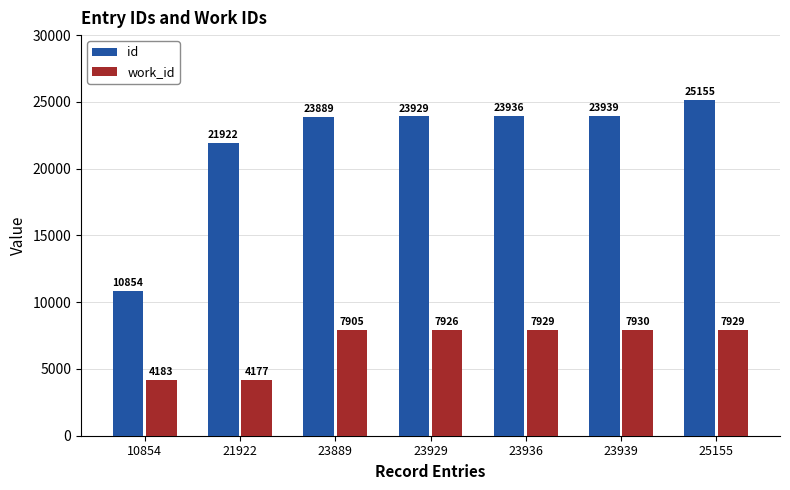

At which category is the sum across all series the highest?

25155